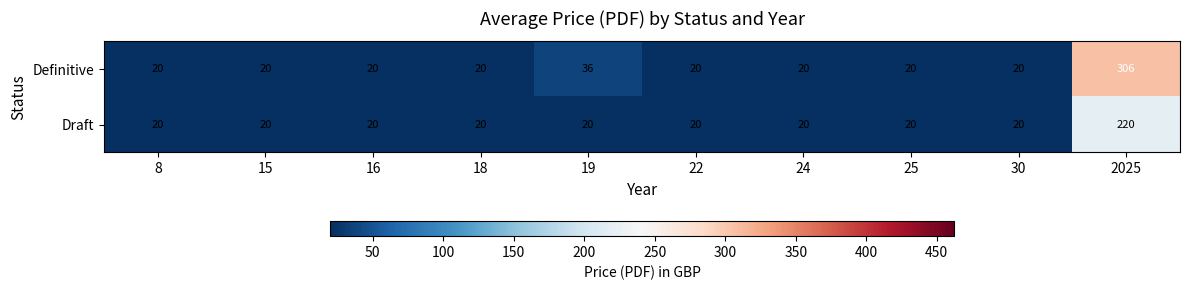

The Definitive series shows 20 at 15. True or false?

True